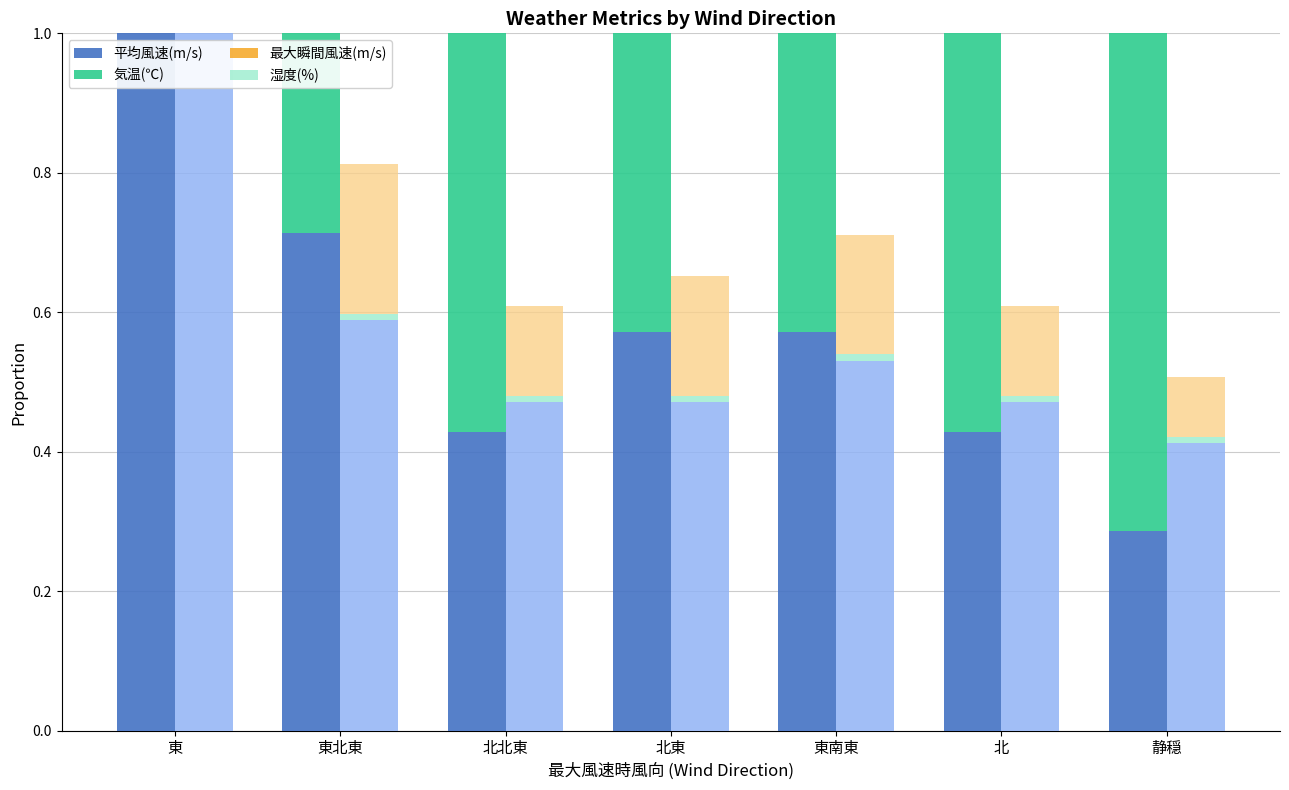

At which category is the sum across all series the highest?

東